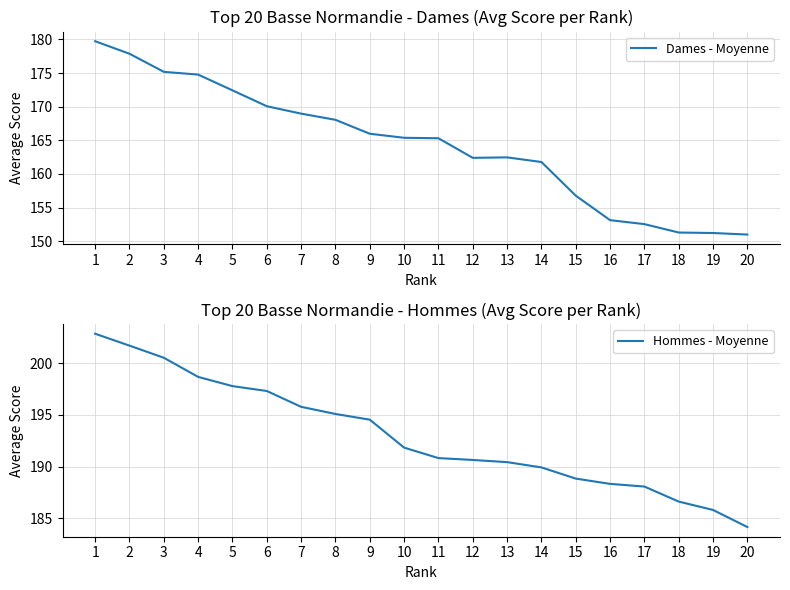

Rank the series by their average value, from highest to lowest.

Hommes - Moyenne, Dames - Moyenne